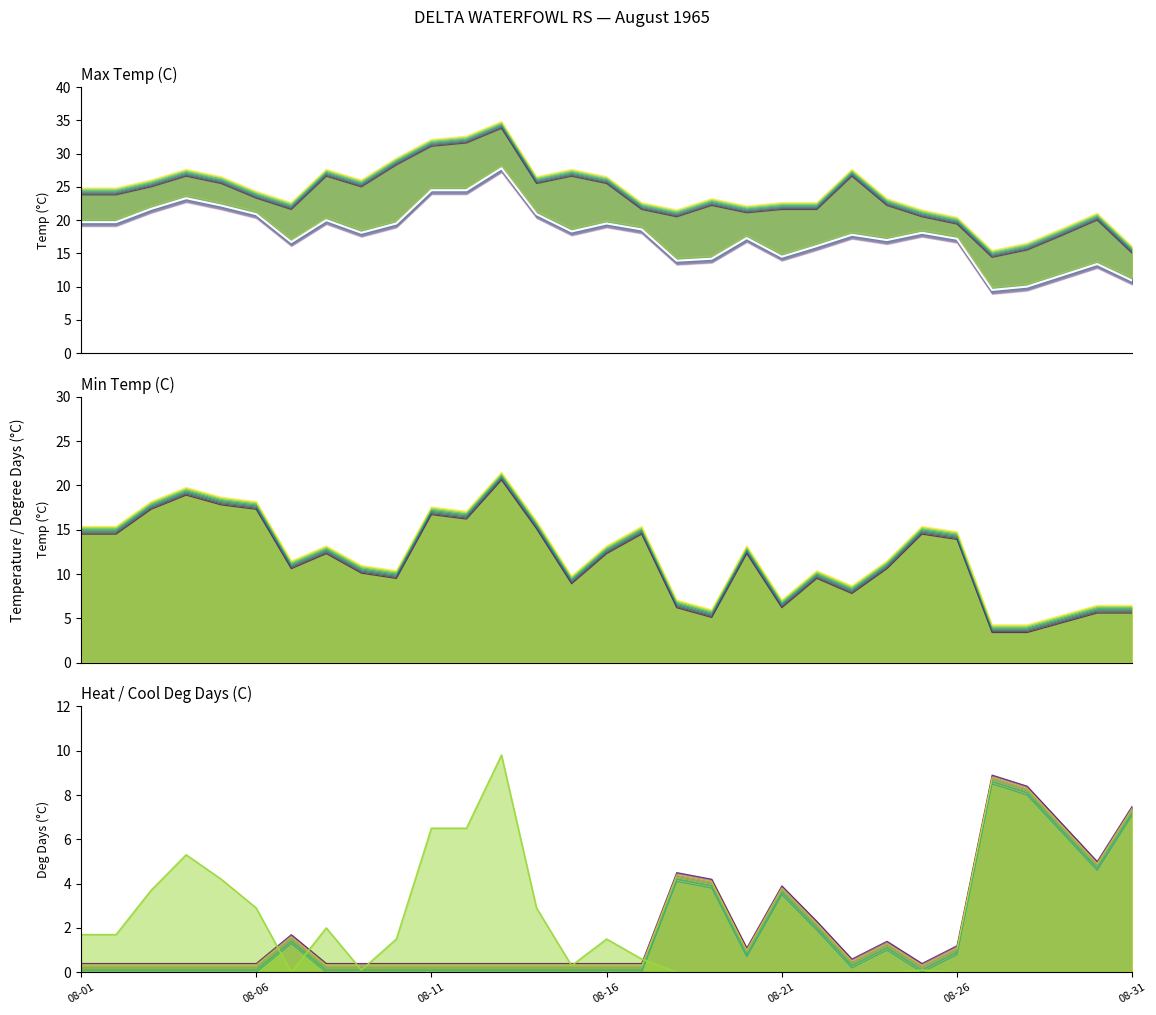

Rank the series by their maximum value, from lowest to highest.

Heat Deg Days (C), Min Temp (C), Mean Temp (C), Max Temp (C)